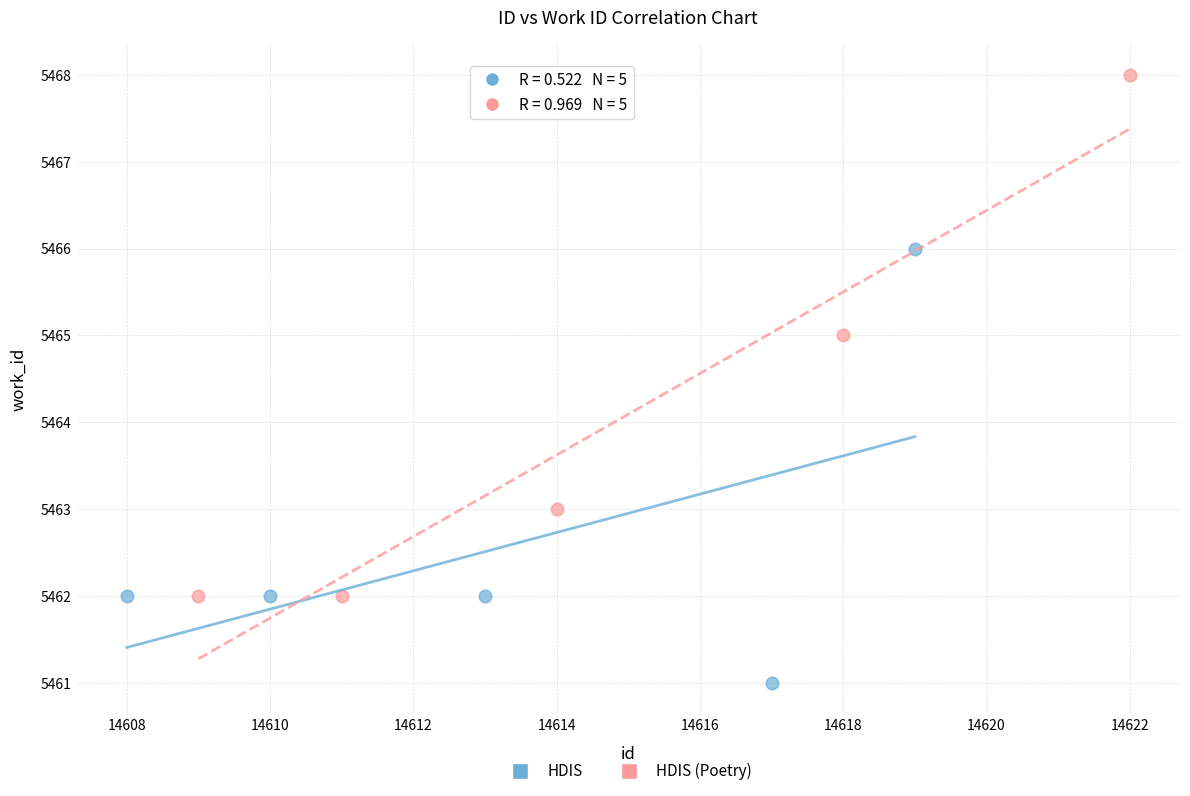

Which series has the widest spread of Y values?

HDIS (Poetry)